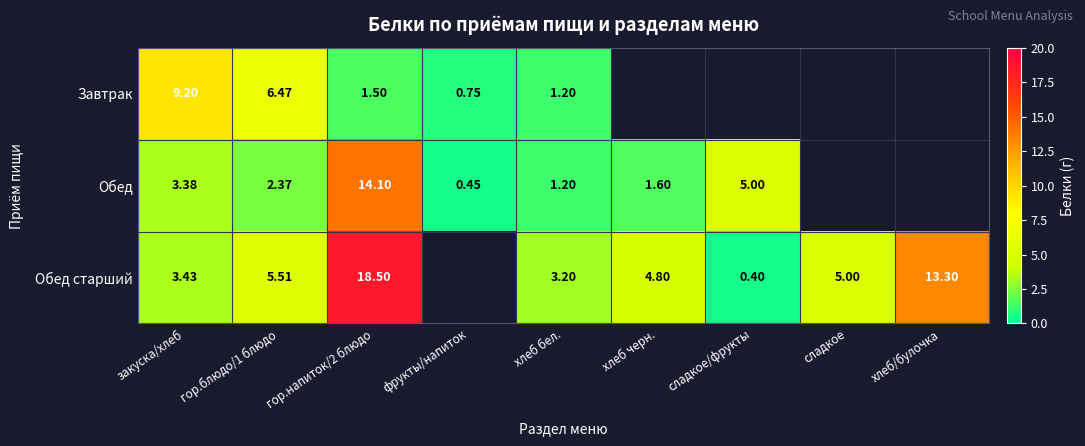

What is the greatest value displayed?

18.5